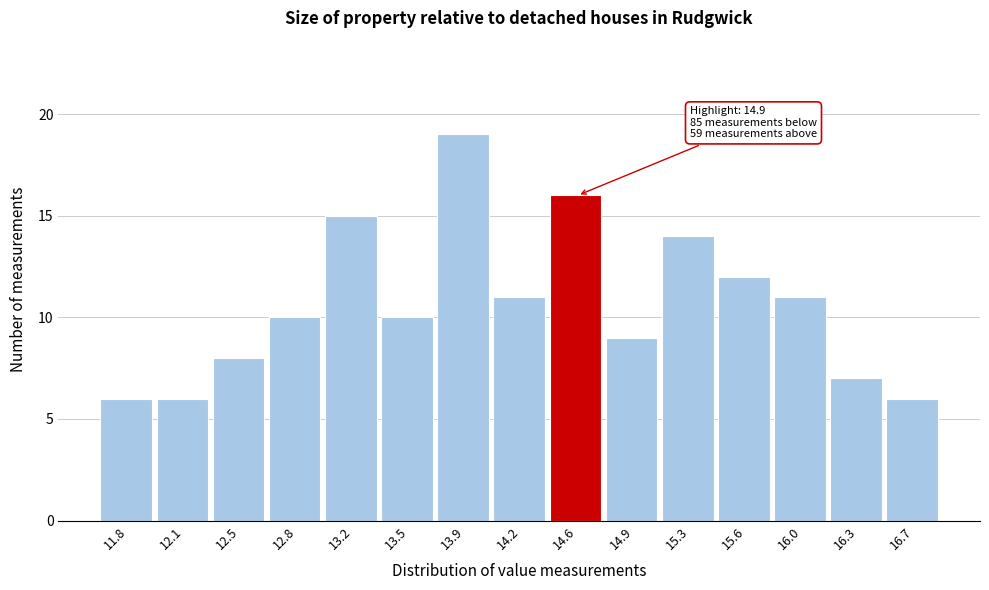

Reading right to left, list all the values displayed in this chart.

16.7=6	16.3=7	16.0=11	15.6=12	15.3=14	14.9=9	14.6=16	14.2=11	13.9=19	13.5=10	13.2=15	12.8=10	12.5=8	12.1=6	11.8=6